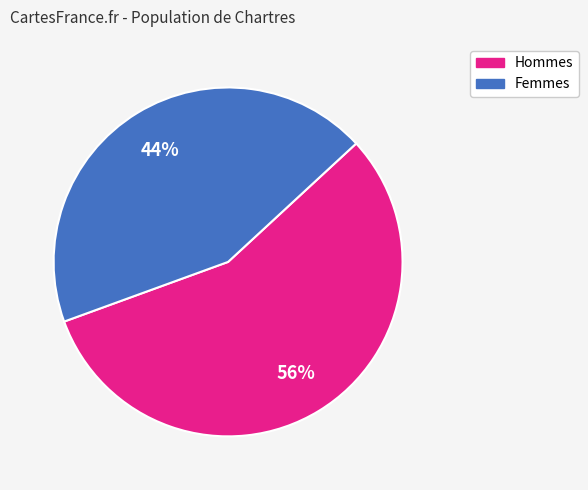

To the nearest percent, what is the average slice percentage?

50%